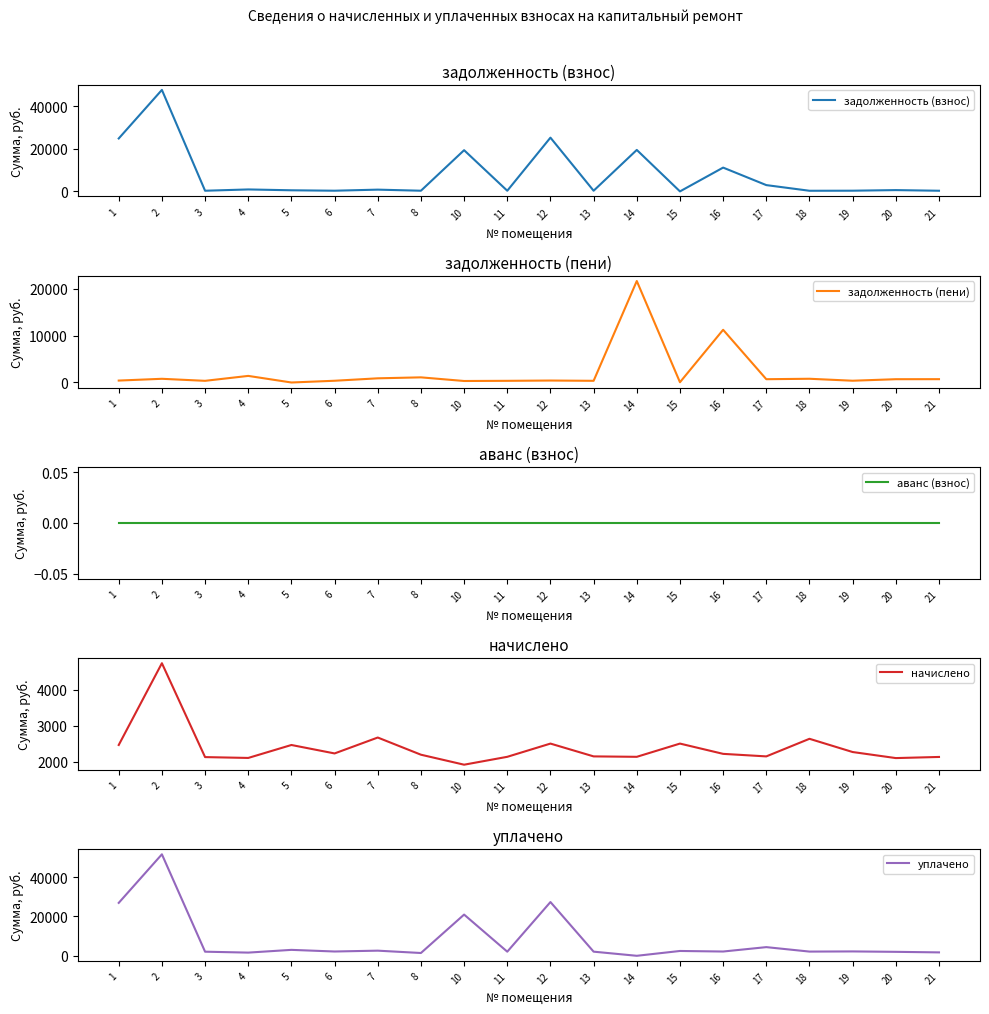

True or false: задолженность (пени) has a value of 405.6 at 18.

False